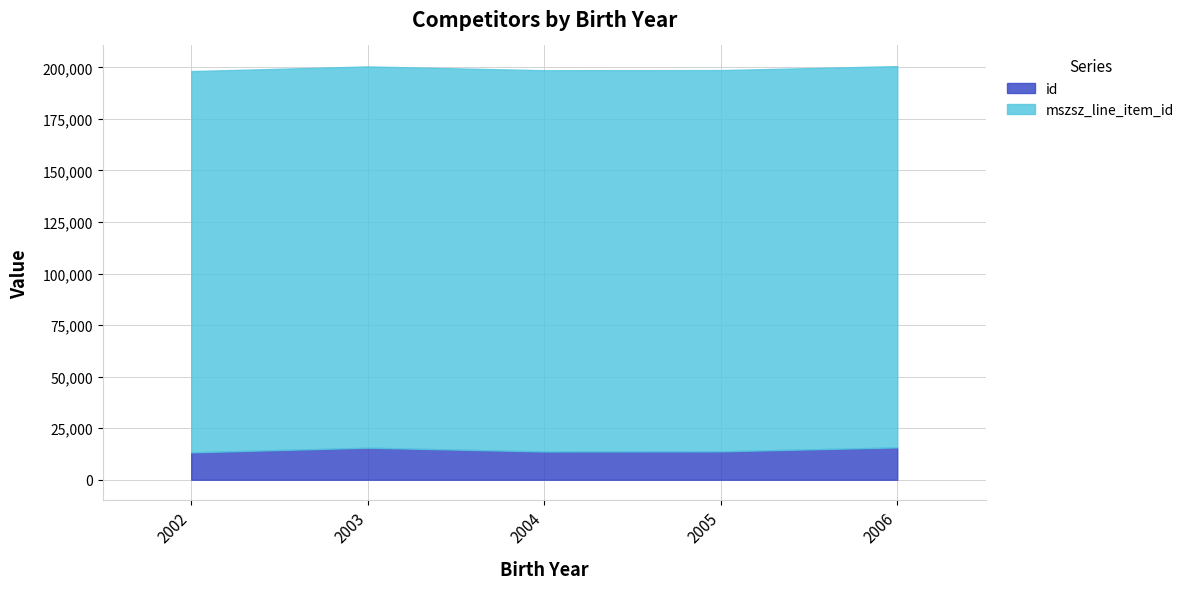

True or false: mszsz_line_item_id has a value of 255206 at 2003.

False